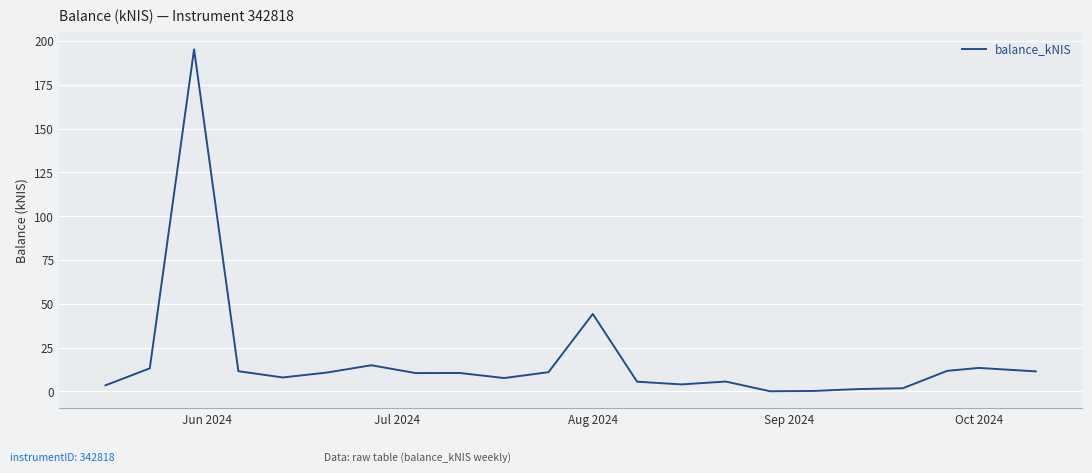

What is the difference between the maximum and minimum values?

195.2